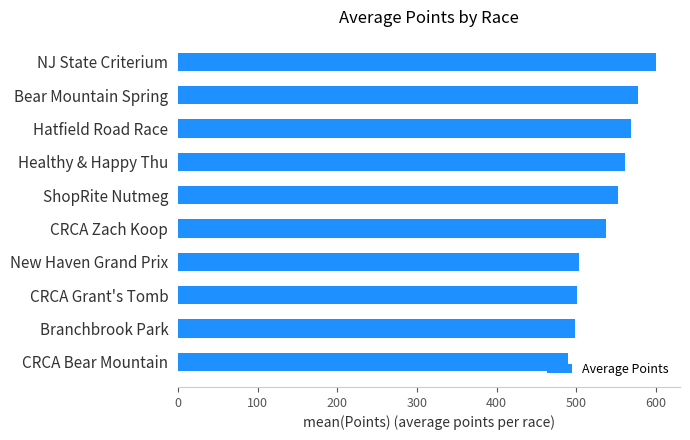

Which category has the highest value across all series?

NJ State Criterium